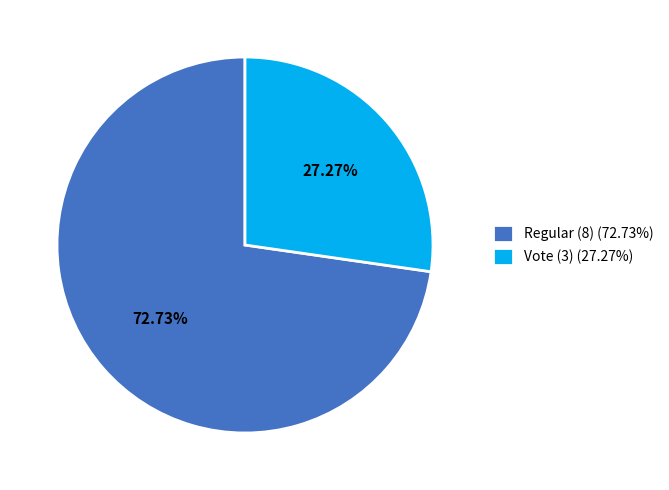

What is the smallest slice in the pie chart?

Vote (3)